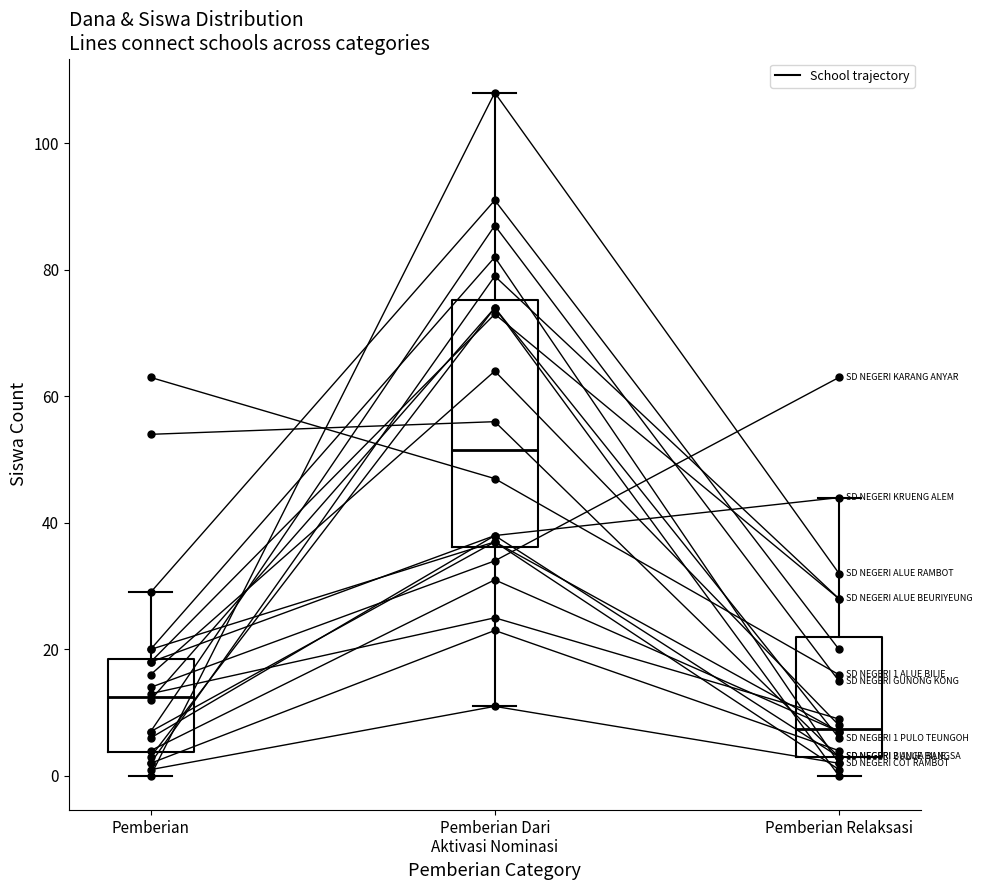

What is the change in value from 3 to 11?

+2